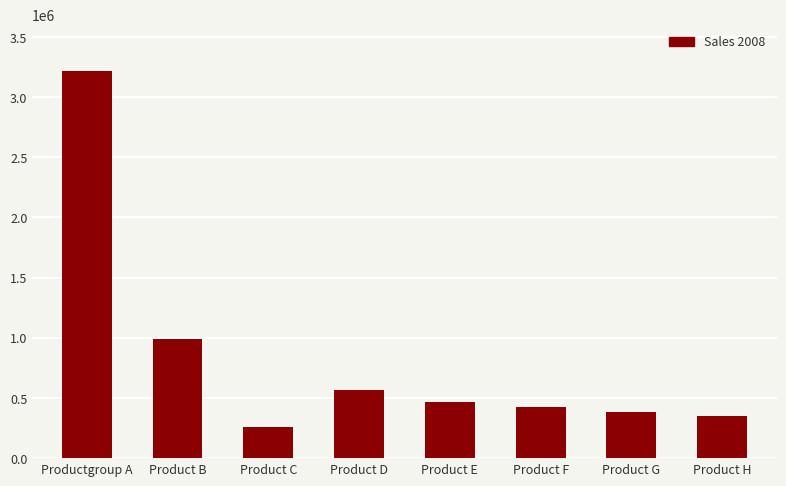

What position from the right is Product B?

7